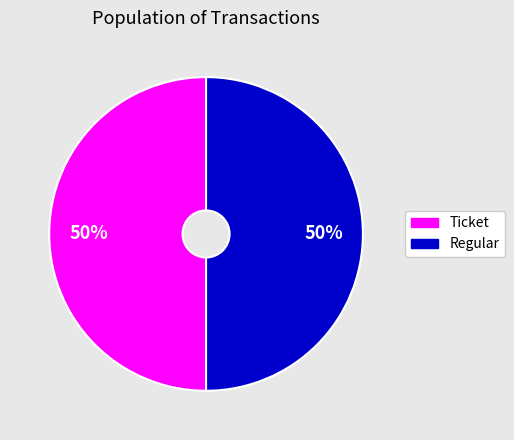

To the nearest percent, what is the average slice percentage?

50%